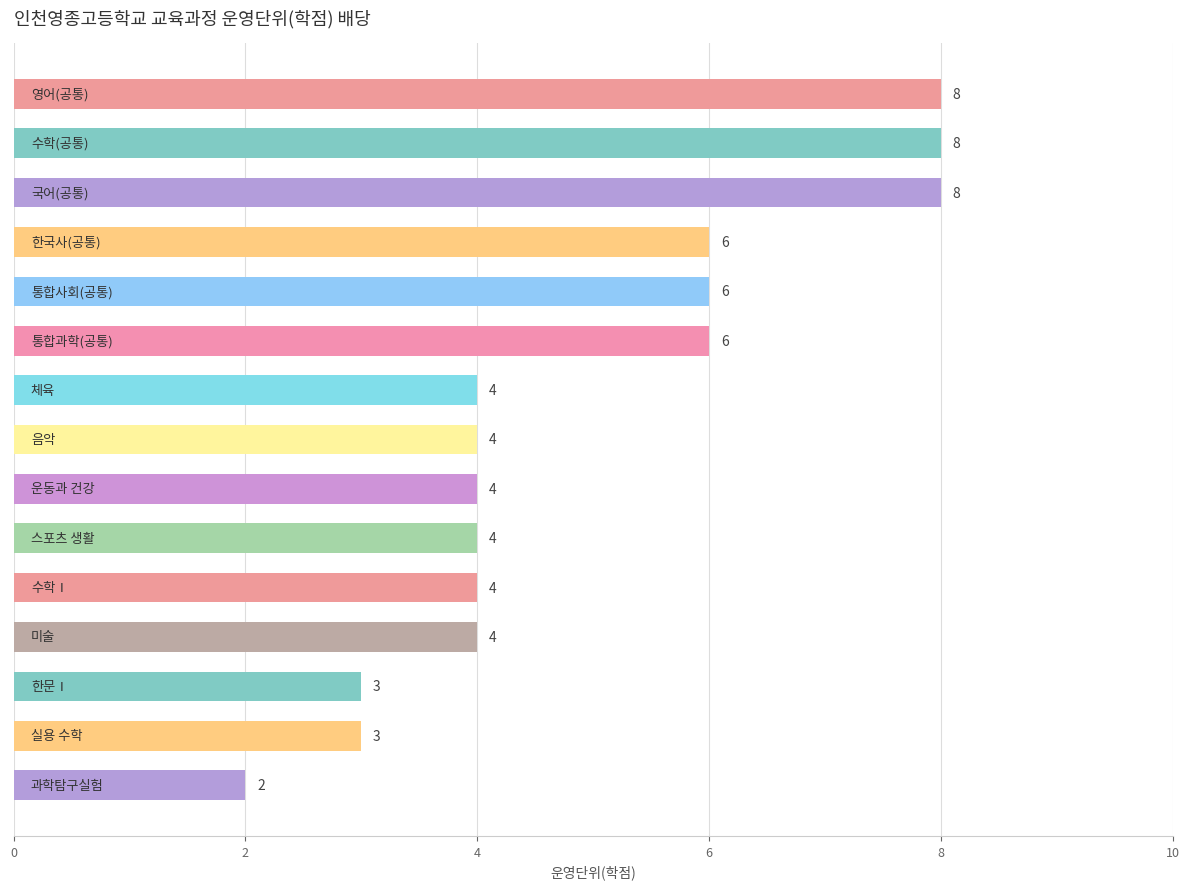

What is the maximum value shown in the chart?

8